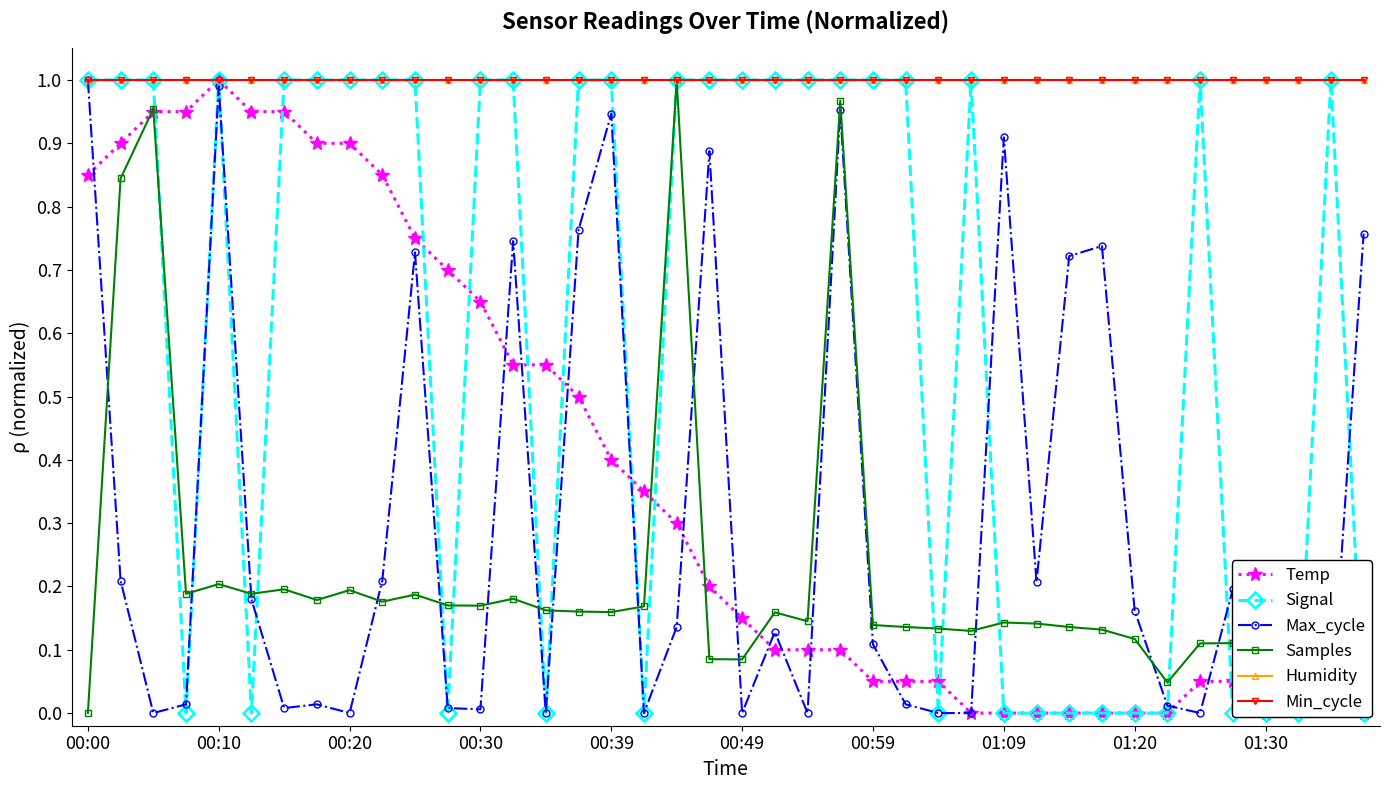

Which category has the highest value across all series?

00:10